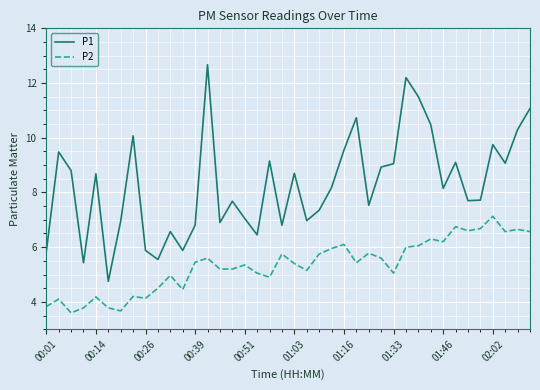

What is the difference between the maximum and second lowest values in the P1 series?

7.2